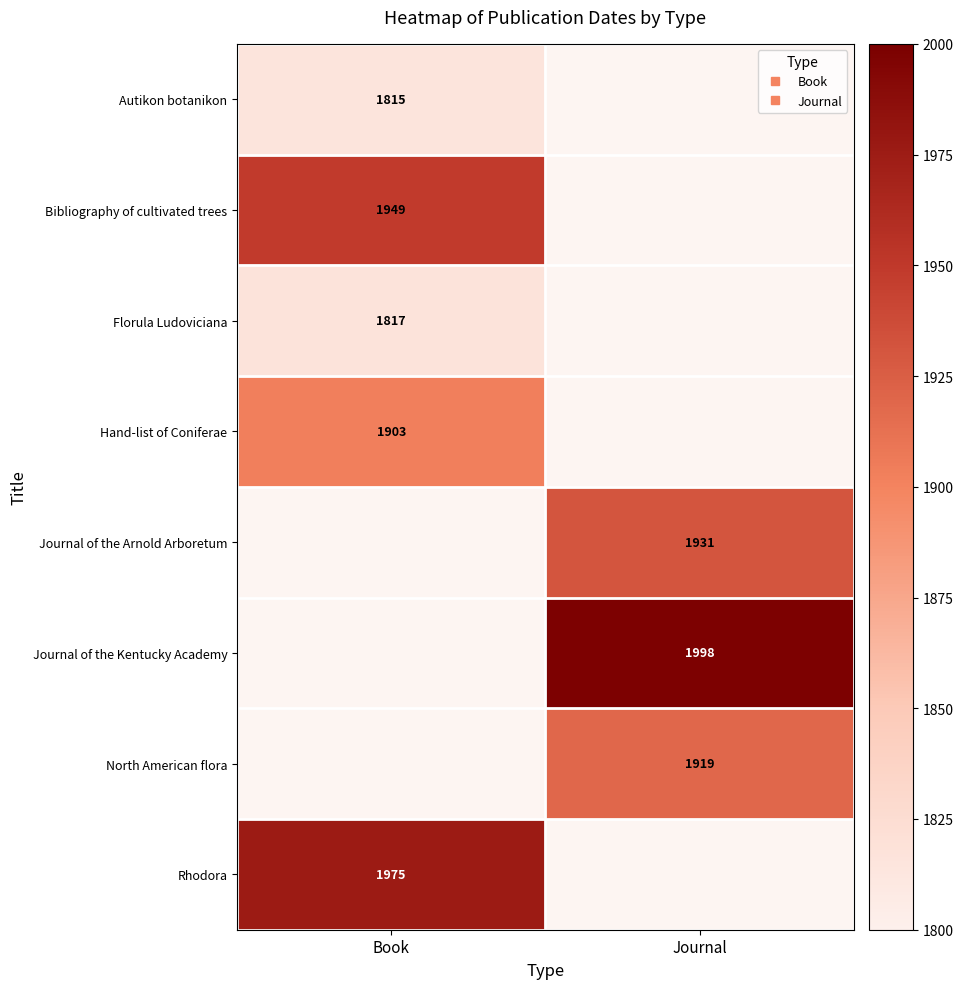

At which category is the sum across all series the highest?

Book